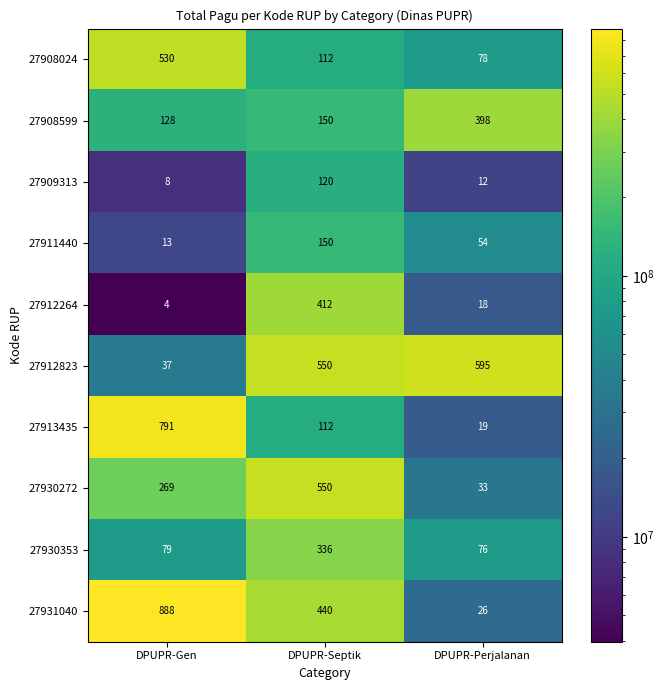

What value does the 27912823 series have at DPUPR-Gen?

37